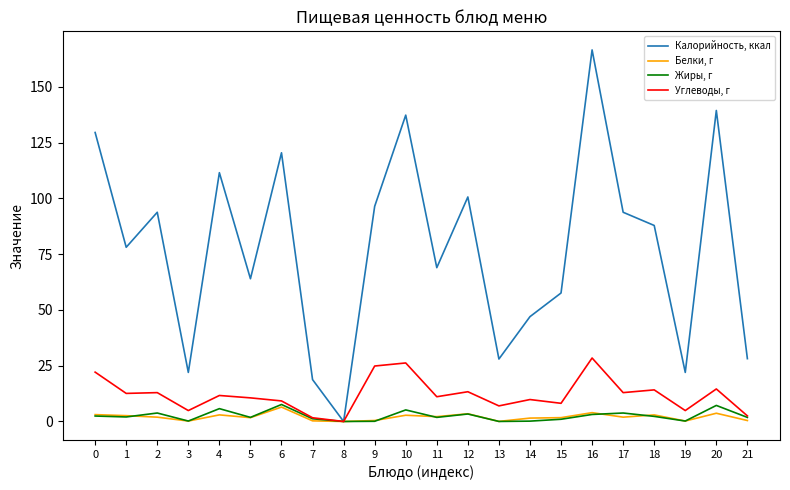

What are all the series names shown in the legend?

Калорийность, ккал, Белки, г, Жиры, г, Углеводы, г